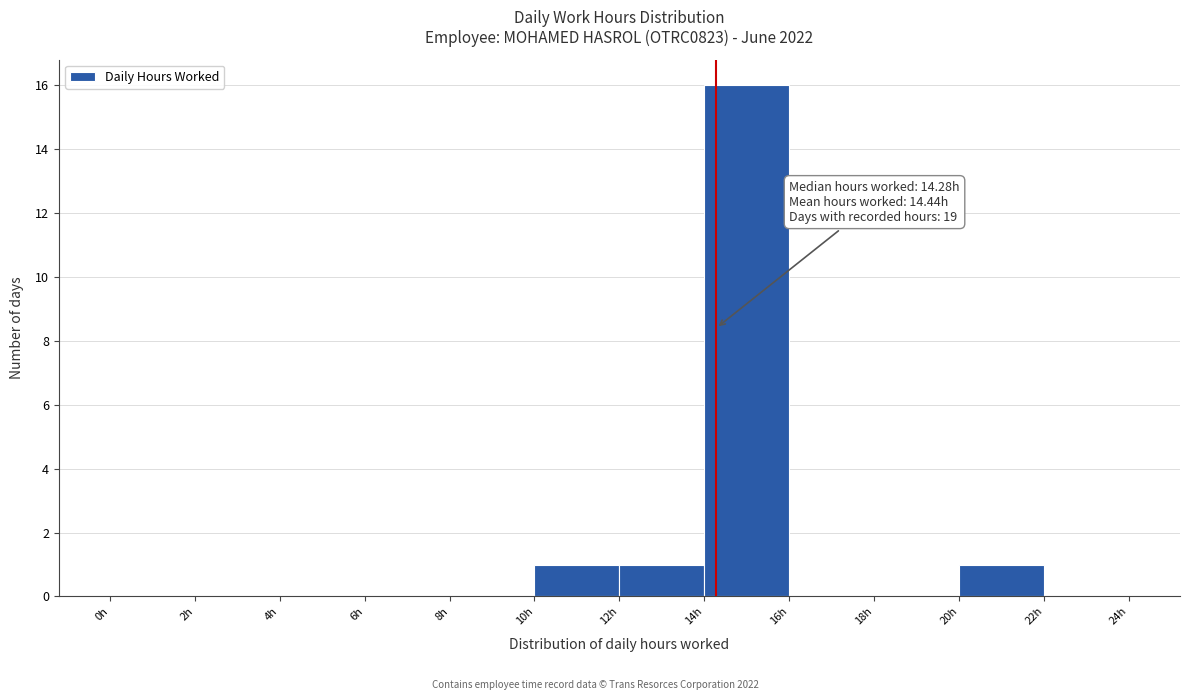

Which range on the x-axis has the tallest bar?

14 to 16